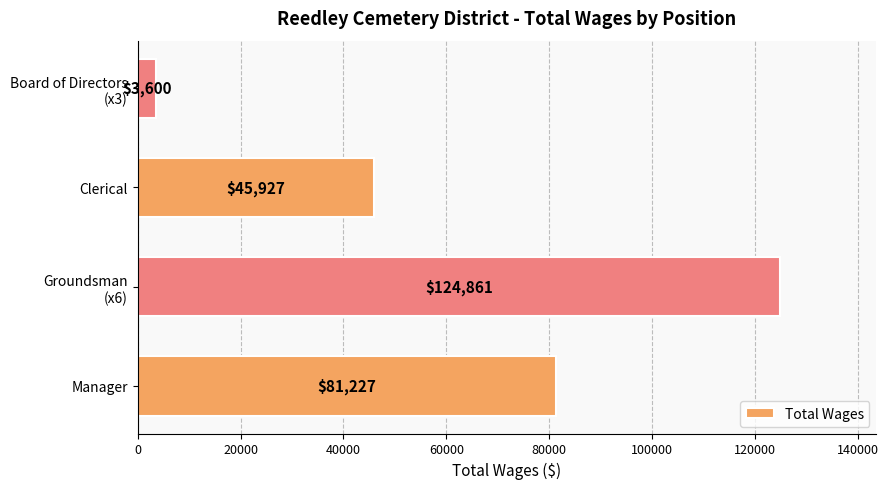

Reading top to bottom, transcribe all the data shown in this chart.

3600	45927	124861	81227